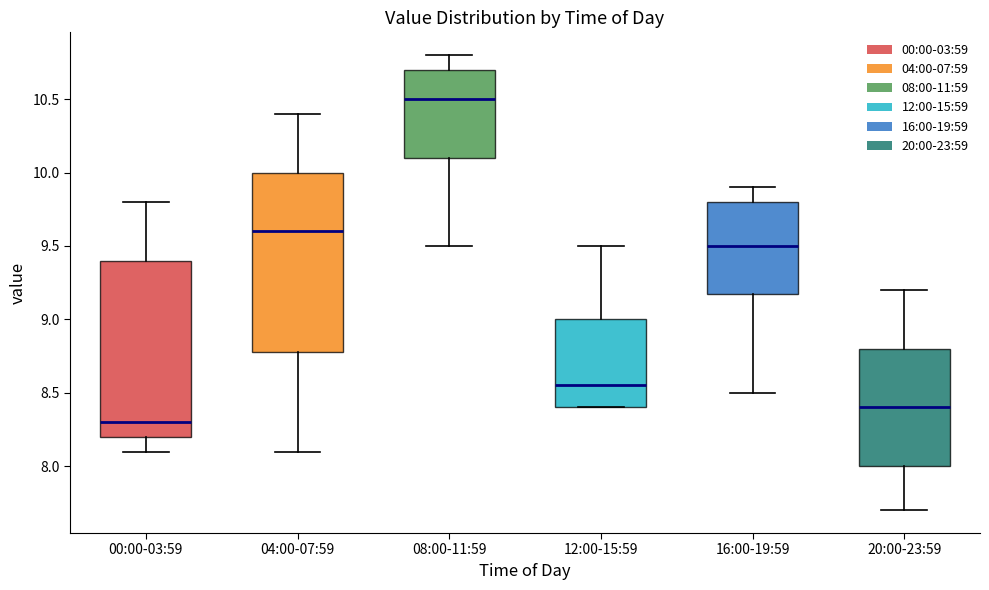

Reading left to right, read every box against the y-axis: the position of its median line, the range the box covers, and the ends of its whiskers. The values are not printed on the chart, so give them approximately, as read against the axis.

00:00-03:59: median 8.30, box 8.20 to 9.40, whiskers 8.10 to 9.80
04:00-07:59: median 9.60, box 8.80 to 10.00, whiskers 8.10 to 10.40
08:00-11:59: median 10.50, box 10.10 to 10.70, whiskers 9.50 to 10.80
12:00-15:59: median 8.55, box 8.40 to 9.00, whiskers 8.40 to 9.50
16:00-19:59: median 9.50, box 9.20 to 9.80, whiskers 8.50 to 9.90
20:00-23:59: median 8.40, box 8.00 to 8.80, whiskers 7.70 to 9.20